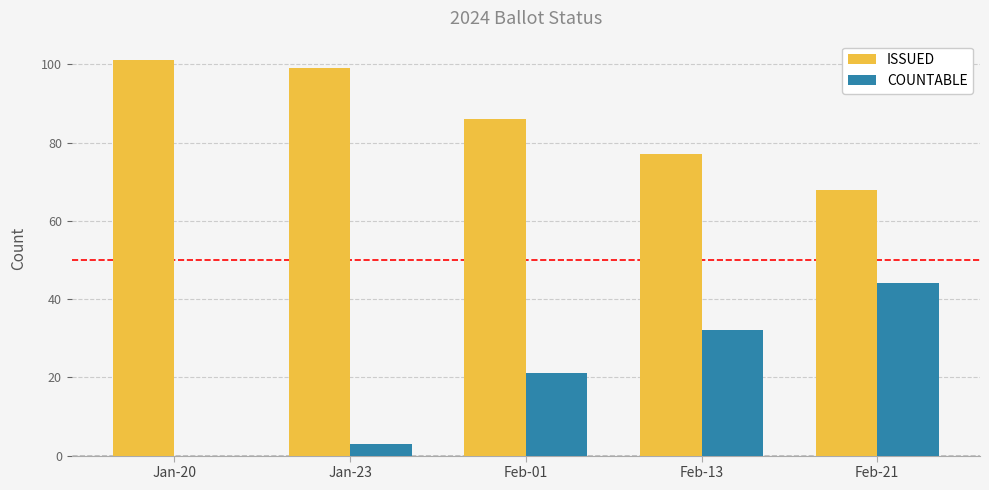

Reading left to right, what are all the values shown in this chart?

ISSUED: Jan-20=101	Jan-23=99	Feb-01=86	Feb-13=77	Feb-21=68
COUNTABLE: Jan-20=0	Jan-23=3	Feb-01=21	Feb-13=32	Feb-21=44